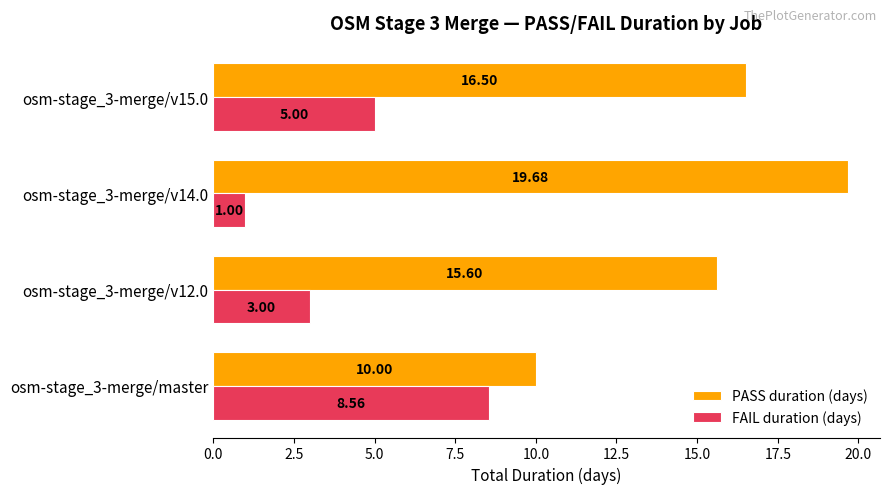

Which series has the widest spread of values?

PASS duration (days)